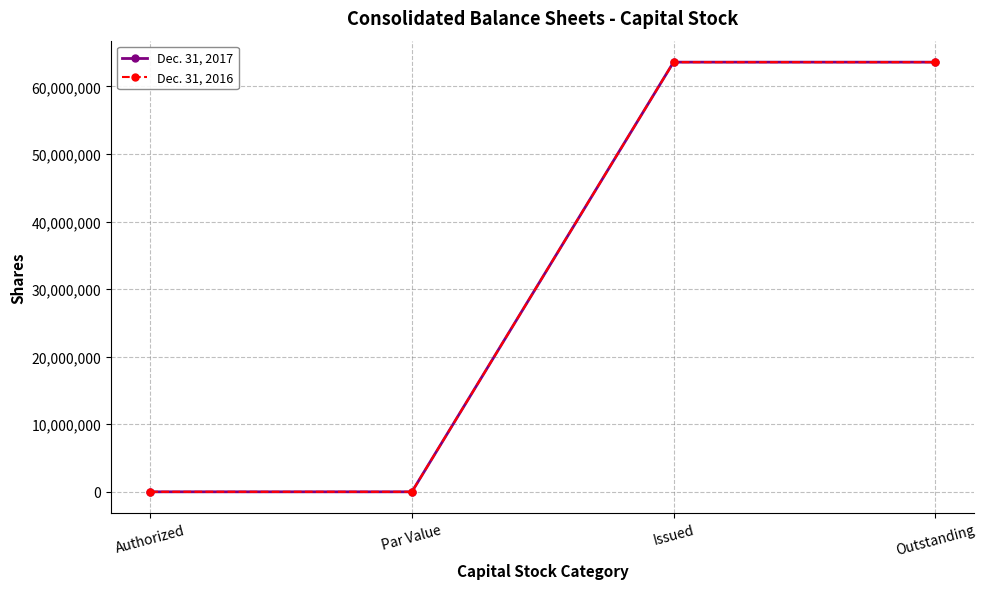

What is the value of the Dec. 31, 2016 point at the 3rd from the left?

63588798